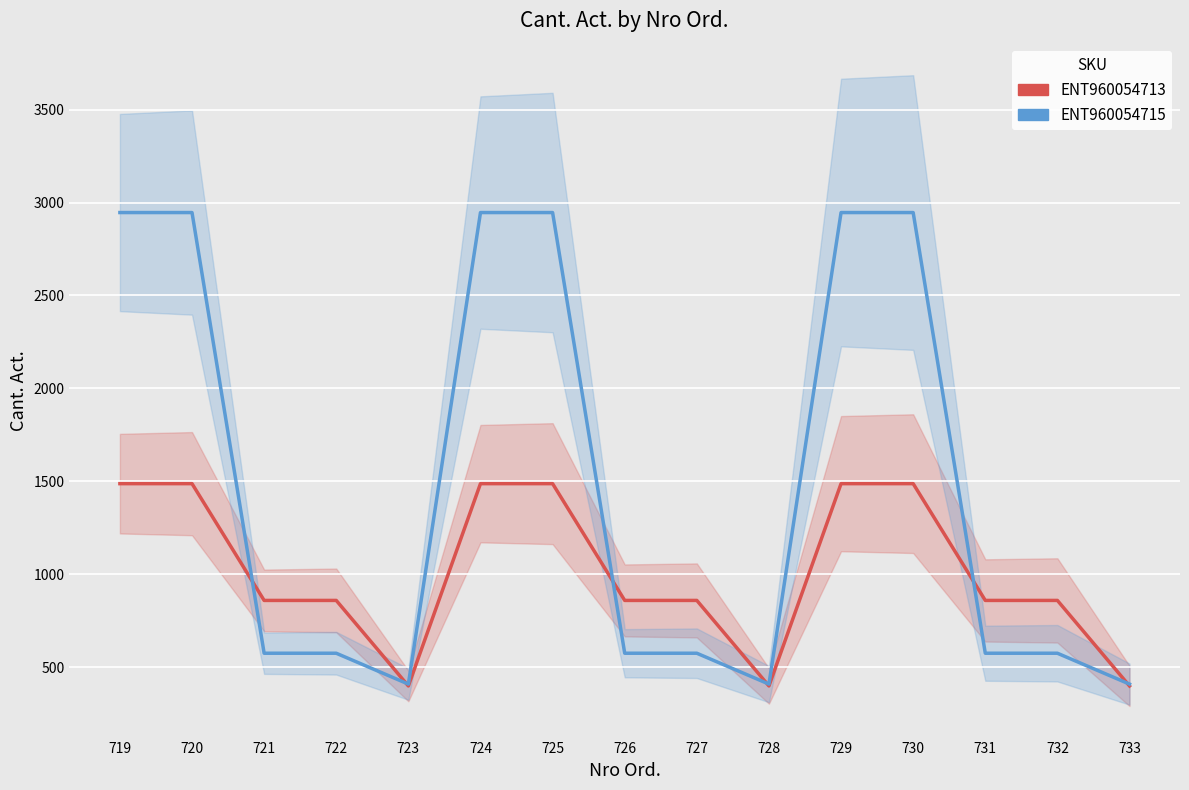

Which series has the largest total across all categories?

ENT960054715